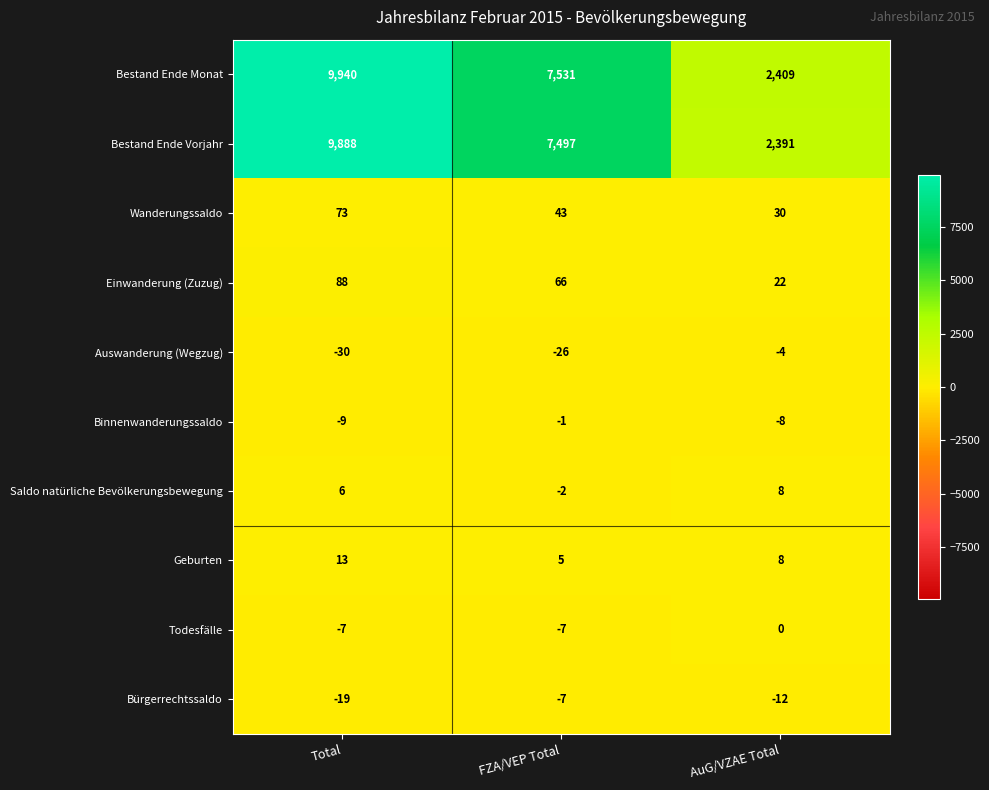

What is the average value of the Wanderungssaldo series?

49